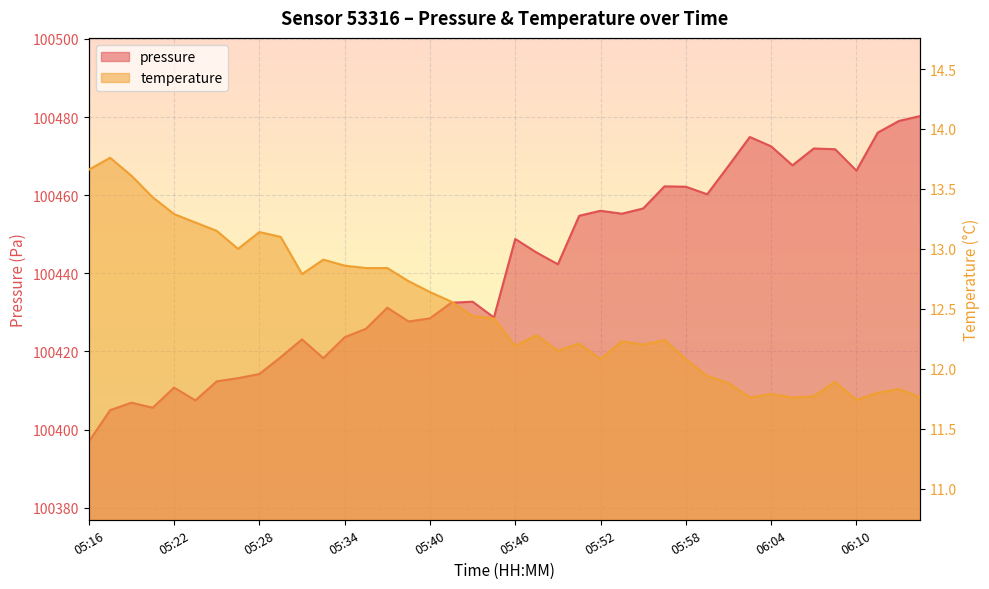

The temperature series shows 18.3 at 05:32. True or false?

False